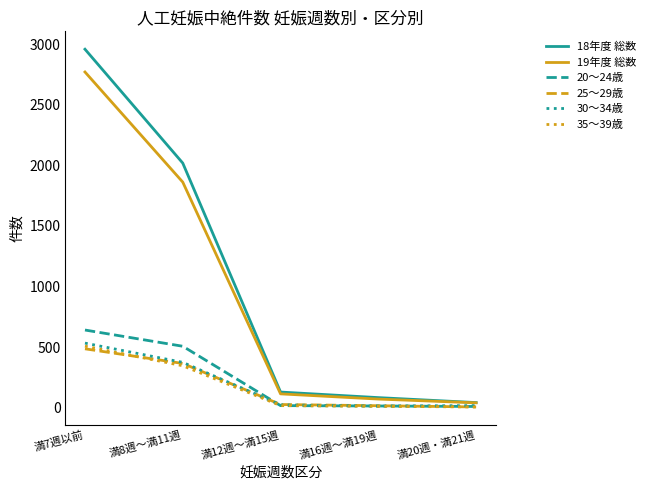

True or false: 18年度 総数 and 25～29歳 intersect in this chart.

False